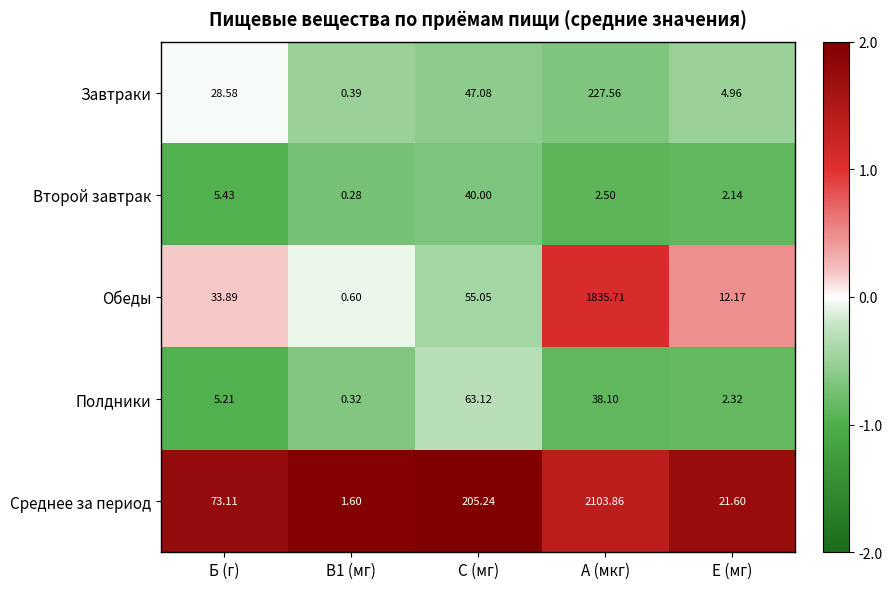

Which series changed the most between Б (г) and Е (мг)?

Среднее за период